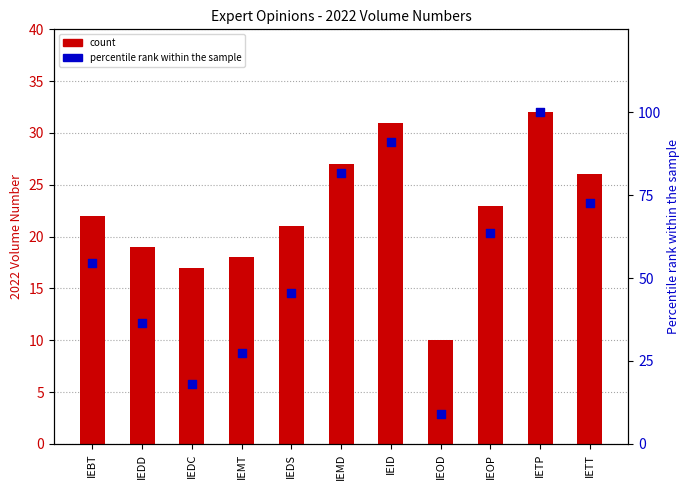

At how many categories does at least one series exceed 18?

10